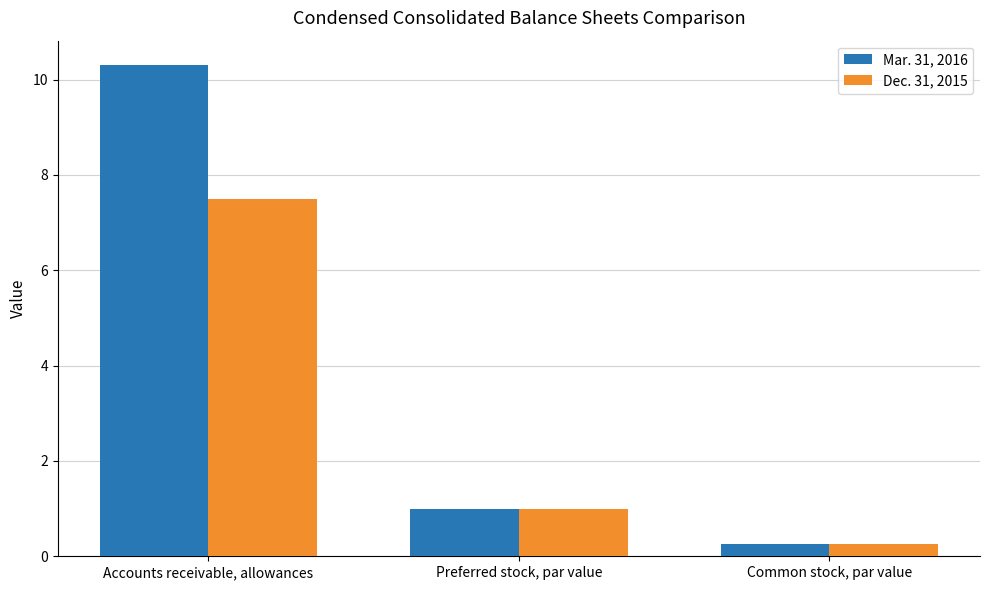

What is the difference between the Mar. 31, 2016 values at Preferred stock, par value and Accounts receivable, allowances?

9.3